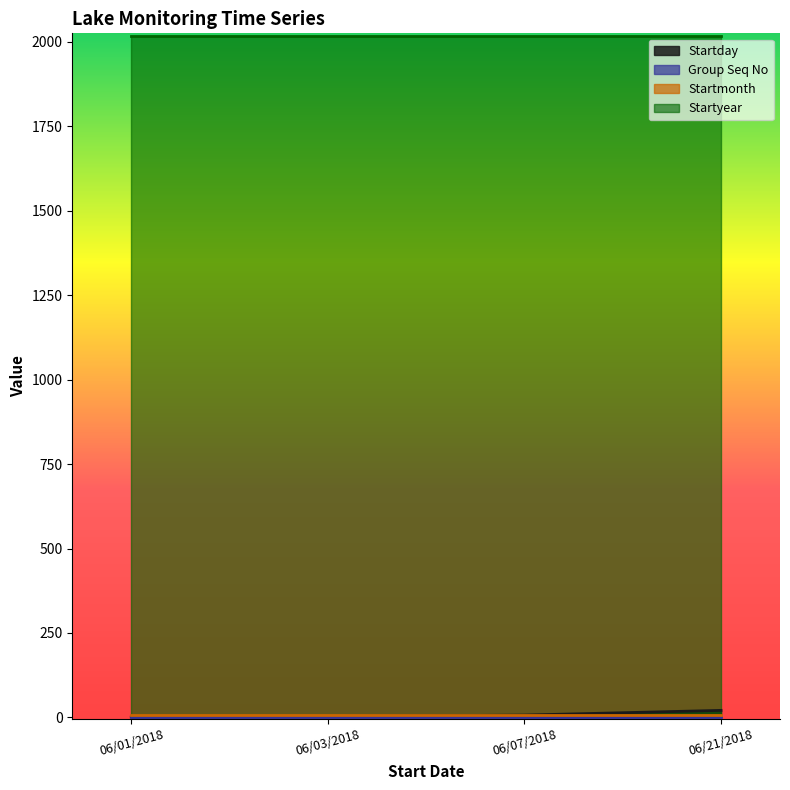

Reading right to left, list all the values displayed in this chart.

Startday: 06/21/2018=21	06/07/2018=7	06/03/2018=3	06/01/2018=1
Group Seq No: 06/21/2018=1	06/07/2018=1	06/03/2018=1	06/01/2018=1
Startmonth: 06/21/2018=6	06/07/2018=6	06/03/2018=6	06/01/2018=6
Startyear: 06/21/2018=2018	06/07/2018=2018	06/03/2018=2018	06/01/2018=2018